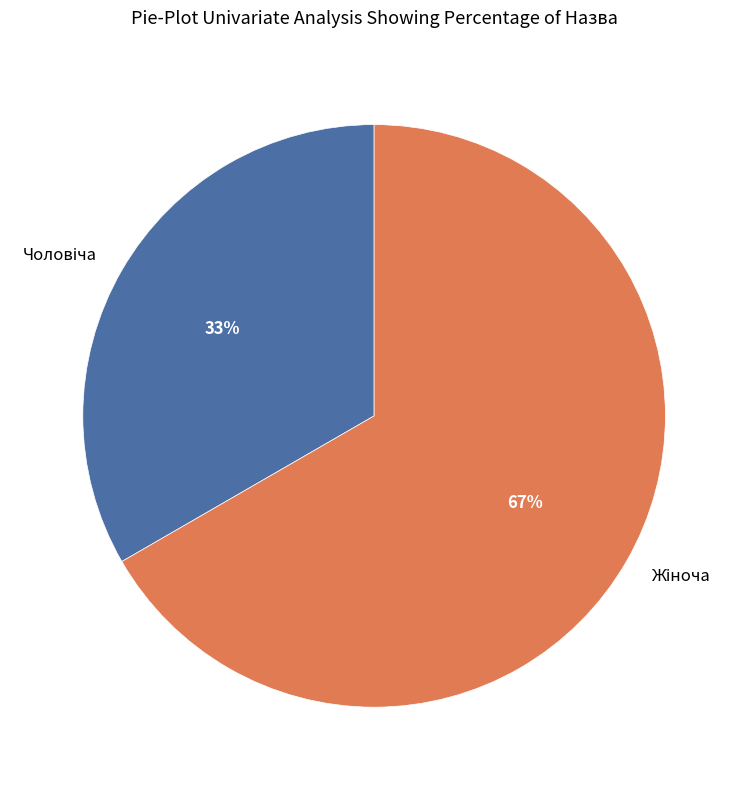

To the nearest percent, what is the average slice percentage?

50%